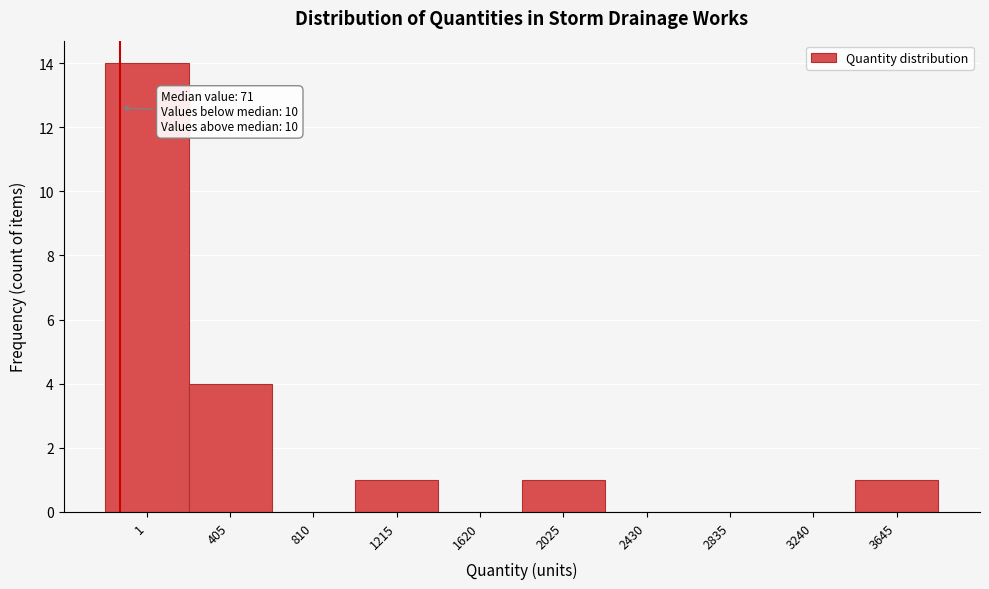

Reading left to right, list all the values displayed in this chart.

1=14	405=4	810=0	1215=1	1620=0	2025=1	2430=0	2835=0	3240=0	3645=1